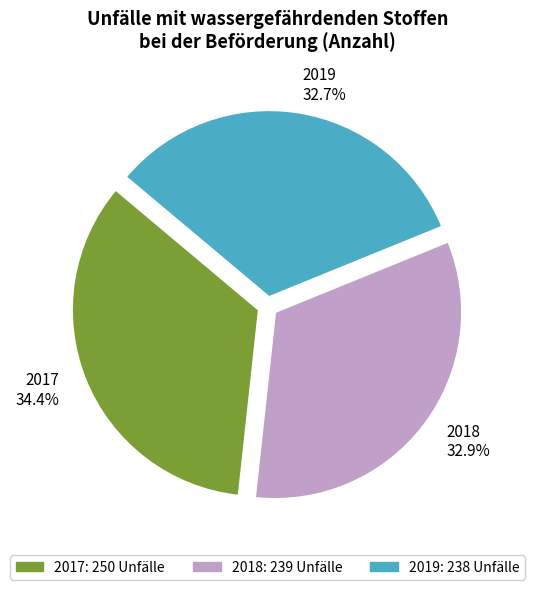

What percentage is the 2018 slice, to the nearest percent?

33%